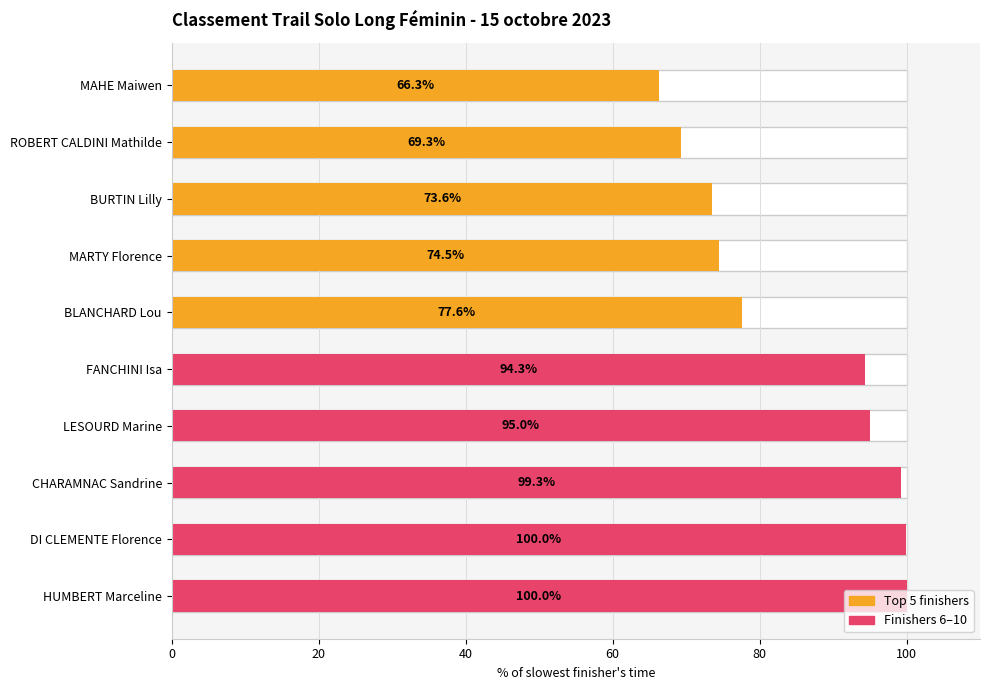

Reading left to right, what are all the values shown in this chart?

66.3	69.3	73.6	74.5	77.6	94.3	95.0	99.3	100.0	100.0